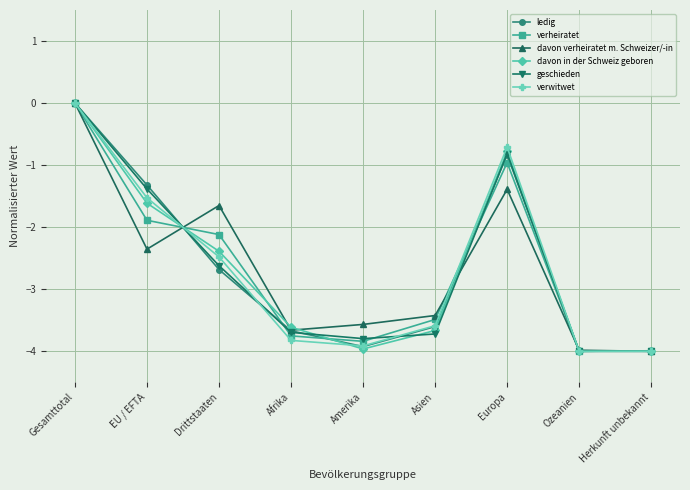

What position from the right is Asien?

4